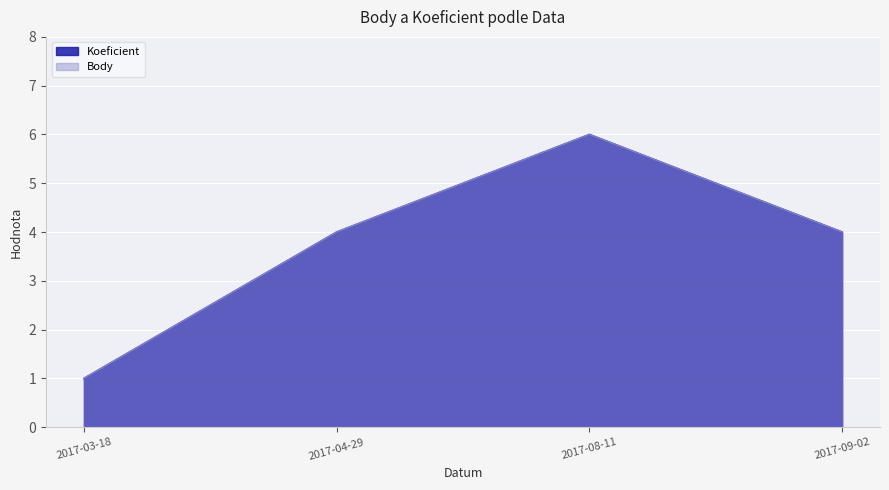

List the series in order of their peak value, highest first.

Koeficient, Body